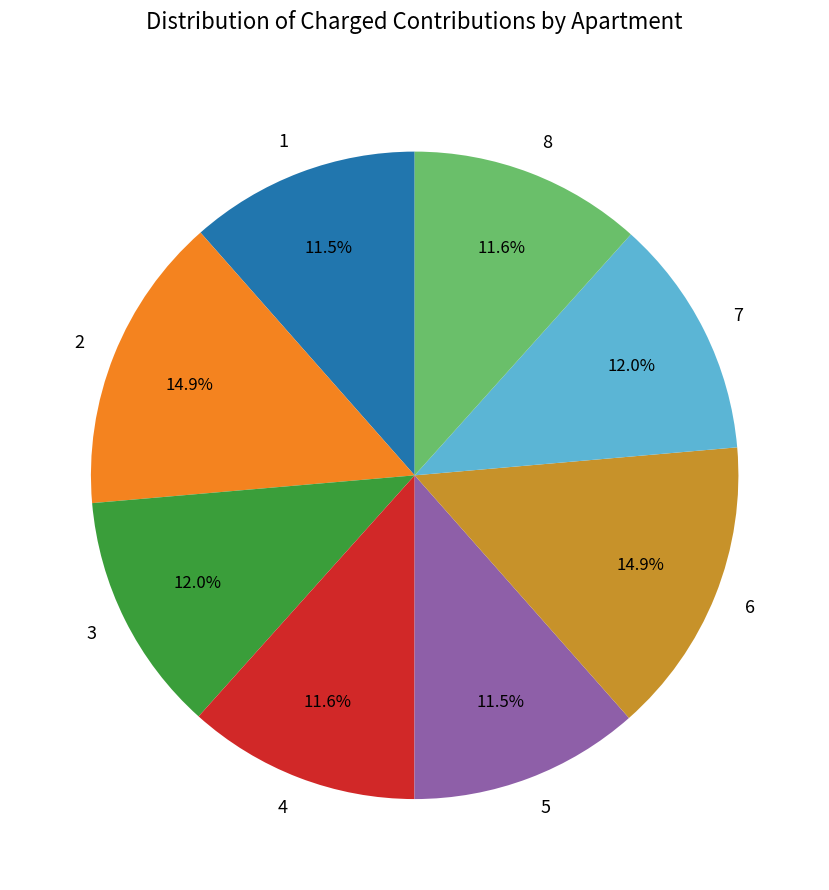

True or false: 1 accounts for 17% of the total.

False